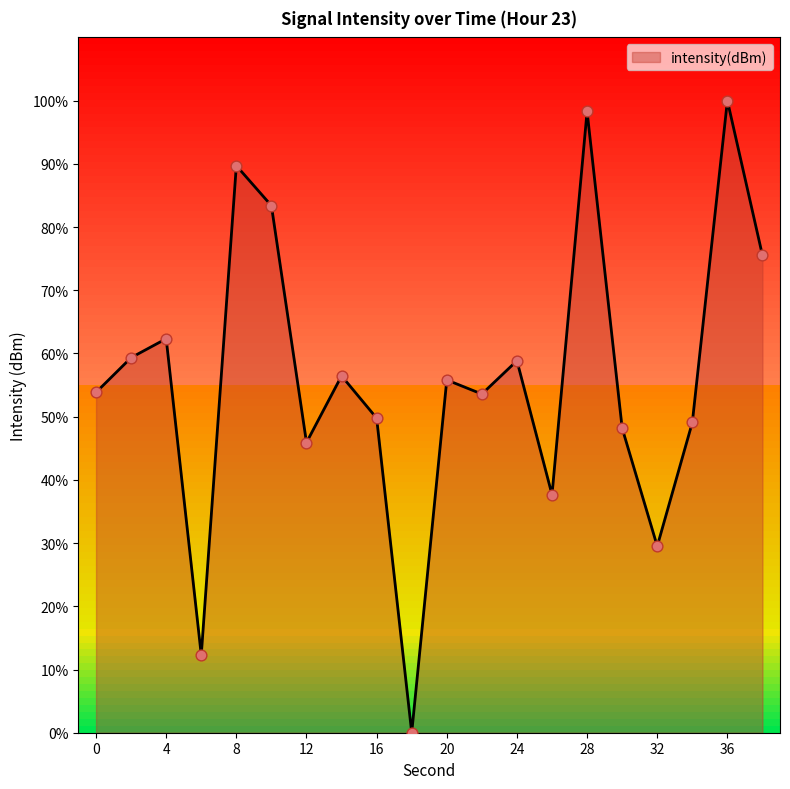

What is the greatest value displayed?

100.0